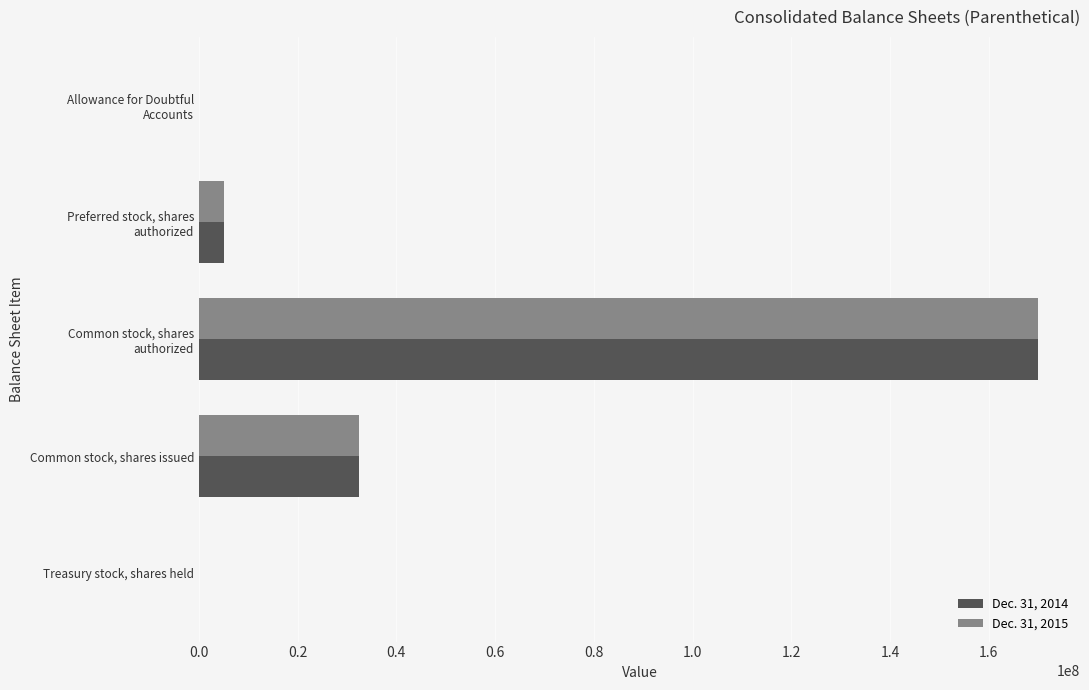

Is the value of Dec. 31, 2014 at Treasury stock, shares held greater than the value of Dec. 31, 2015 at Common stock, shares issued?

No